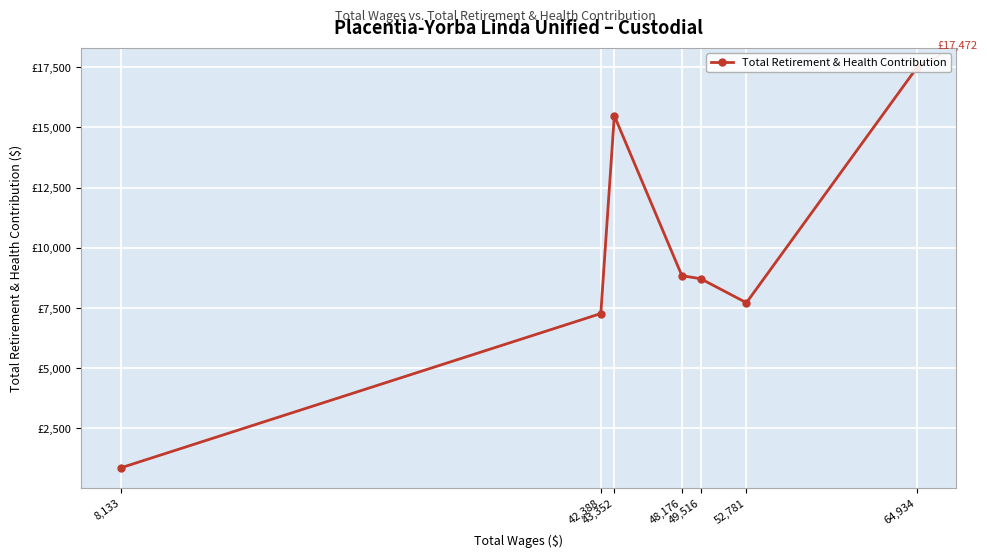

List the labels in order of value, largest first.

64,934, 43,352, 48,176, 49,516, 52,781, 42,388, 8,133